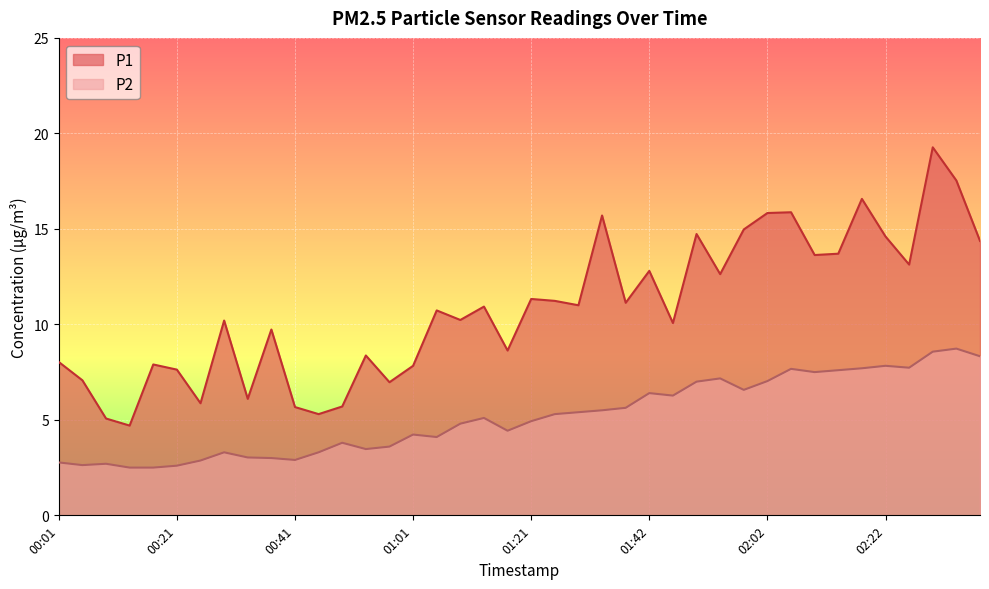

List the series in order of their overall mean, lowest first.

P2, P1